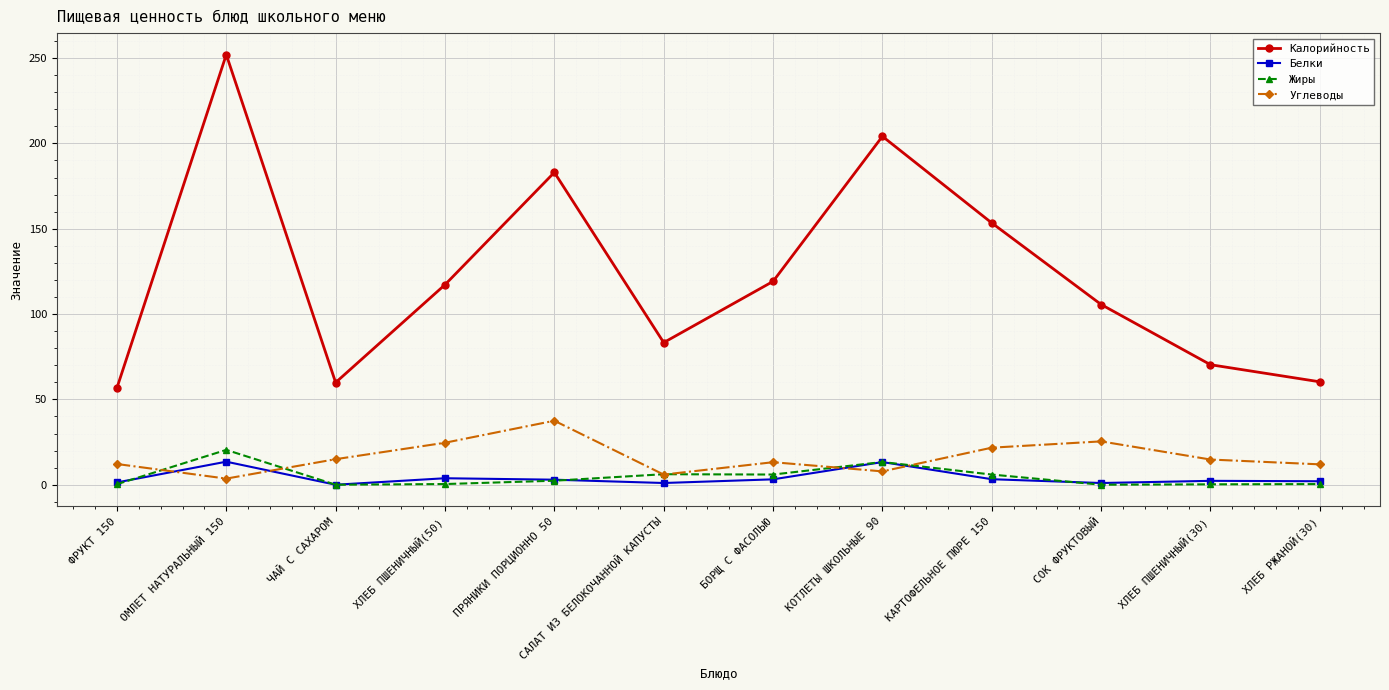

True or false: Белки and Калорийность intersect in this chart.

False